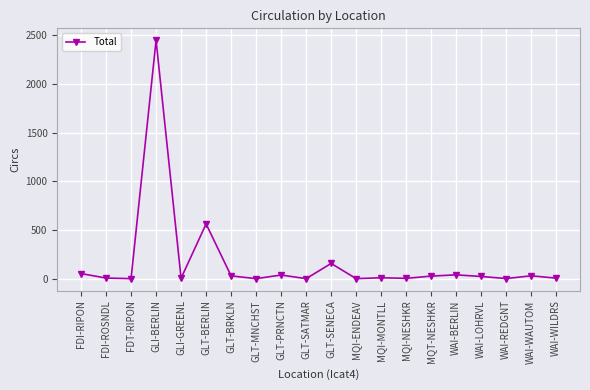

What is the maximum value shown in the chart?

2449